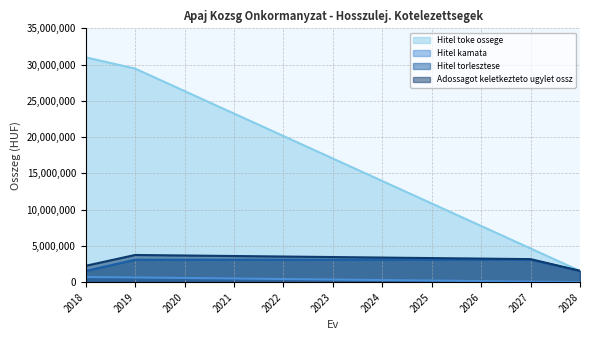

What is the value of the Hitel toke ossege point at the 5th from the left?

20150000